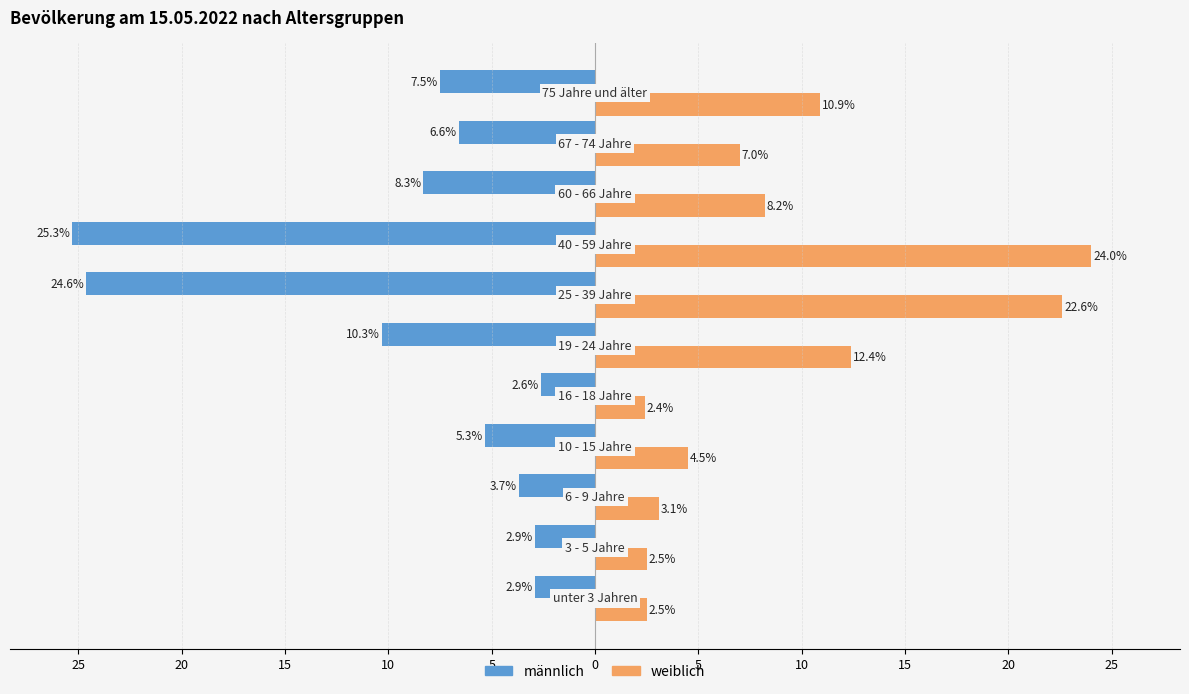

What are all the series names shown in the legend?

männlich, weiblich